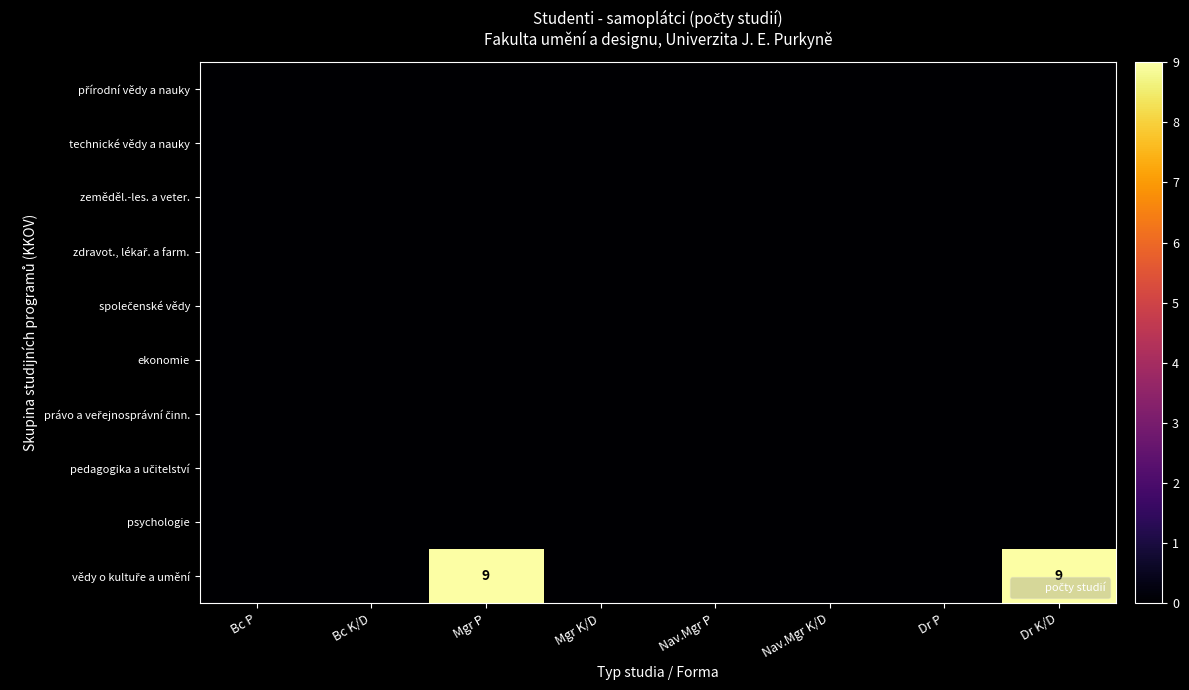

Where is pedagogika a učitelství nearest to the value 0?

Bc P